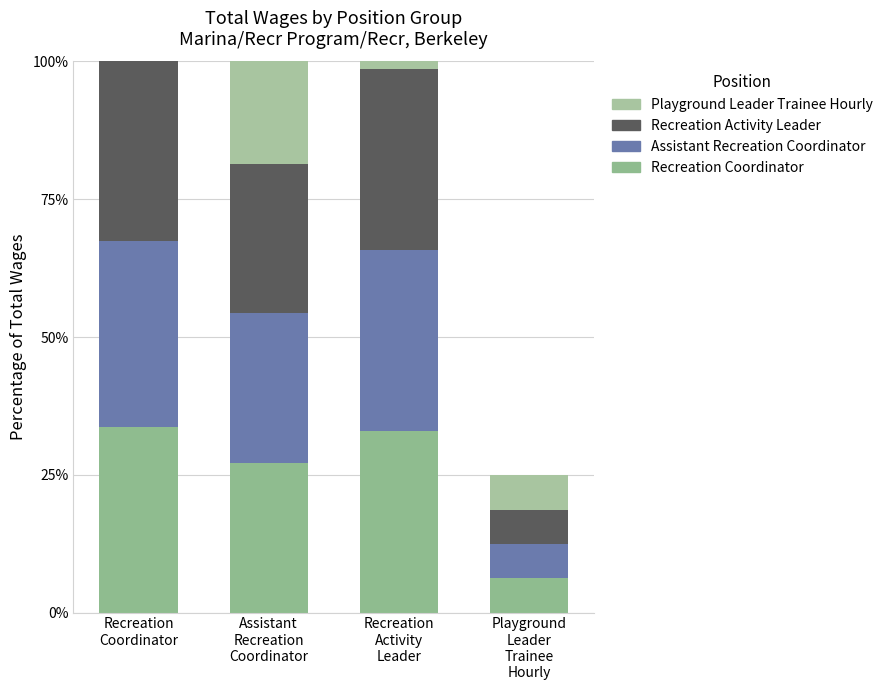

Rank the series at Assistant
Recreation
Coordinator from lowest to highest value.

Recreation Activity Leader, Playground Leader Trainee Hourly, Recreation Coordinator, Assistant Recreation Coordinator